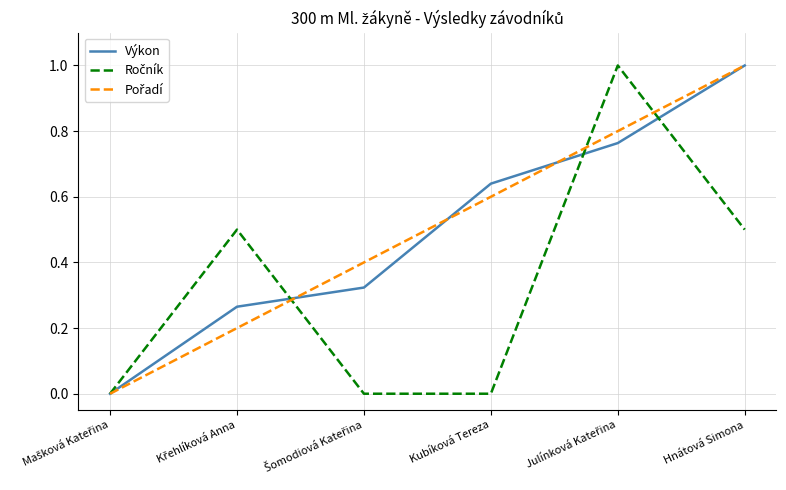

The Výkon series shows 1.0 at Hnátová Simona. True or false?

True